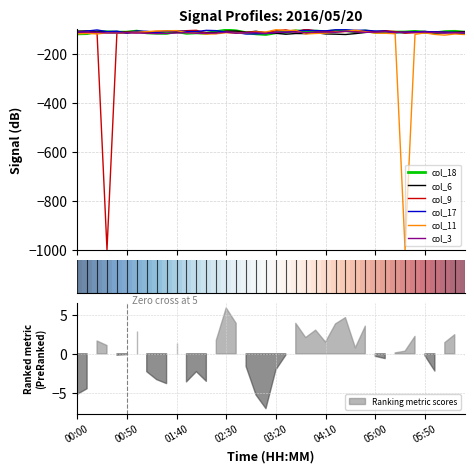

How many lines are shown in the chart?

6